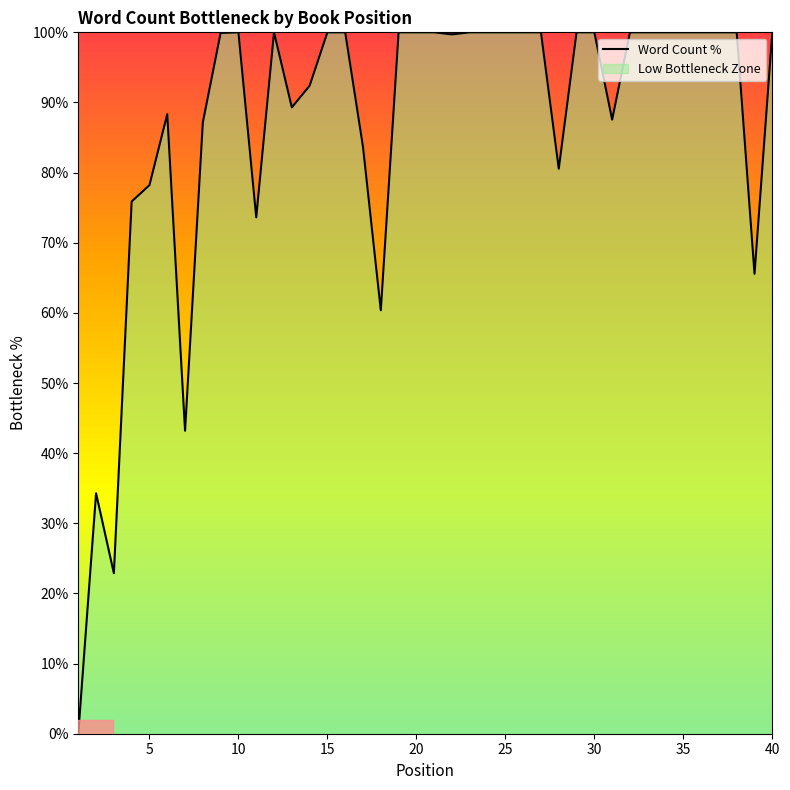

What is the difference between the maximum and minimum values?

100.0